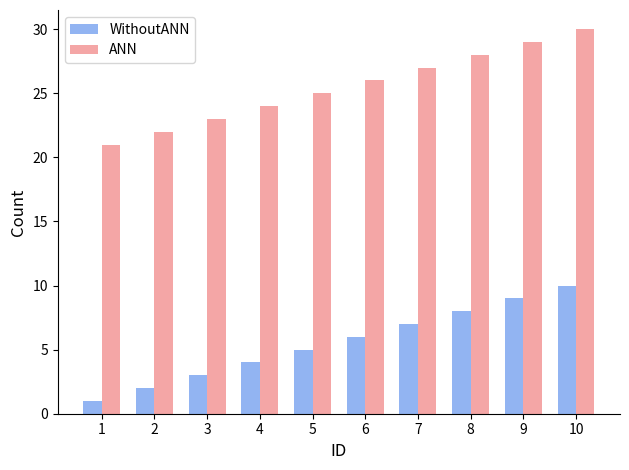

What is the sum of the WithoutANN values at 5 and 6?

11